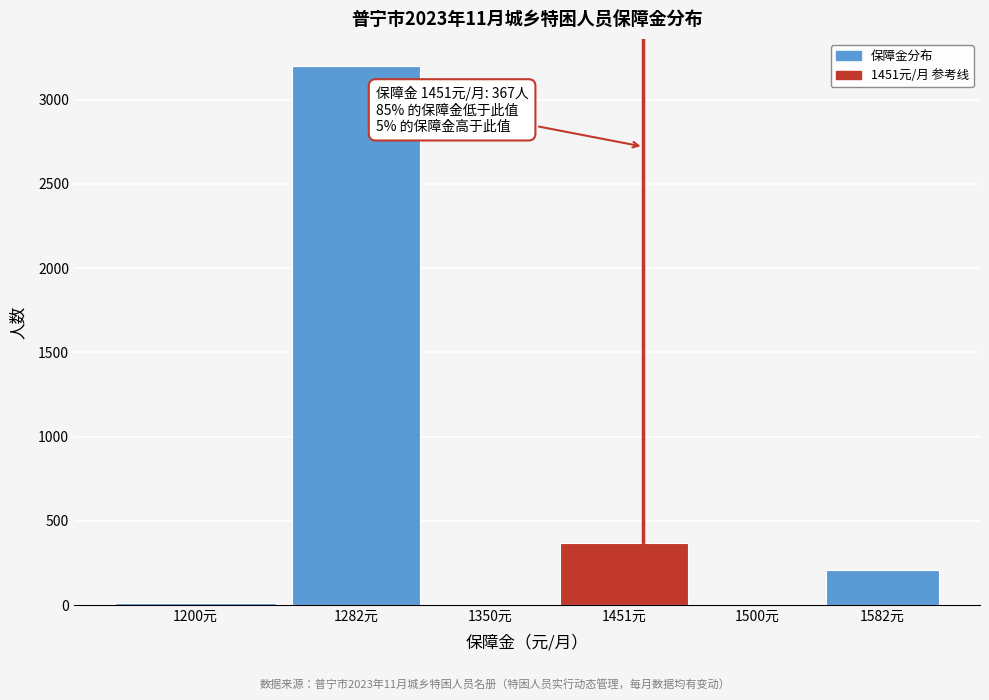

Where is the data nearest to the value 1600?

1451元